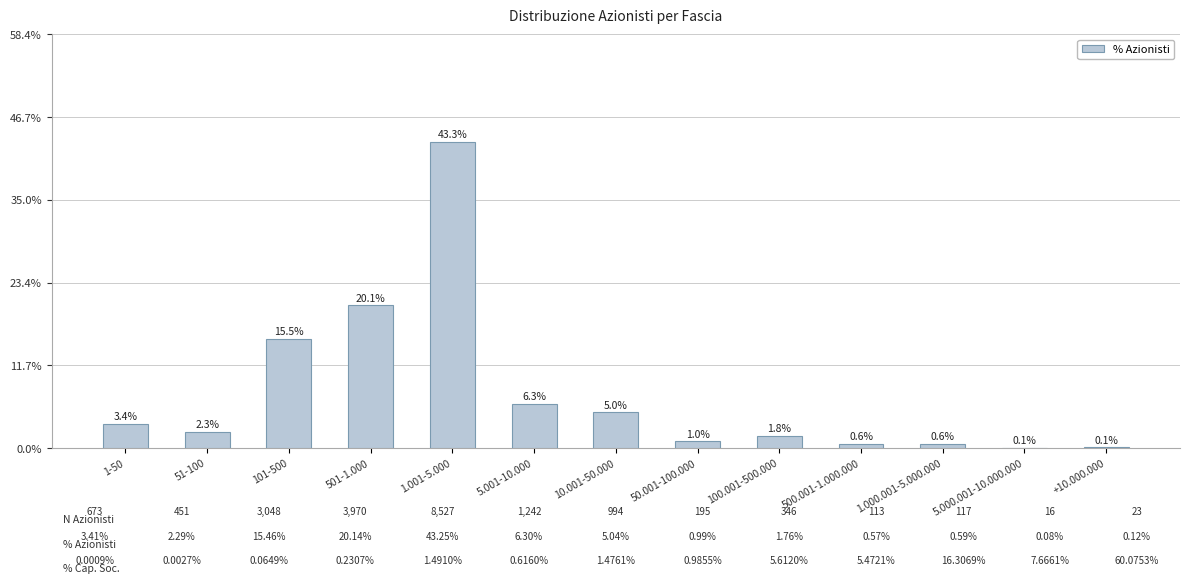

Are the bars horizontal?

No